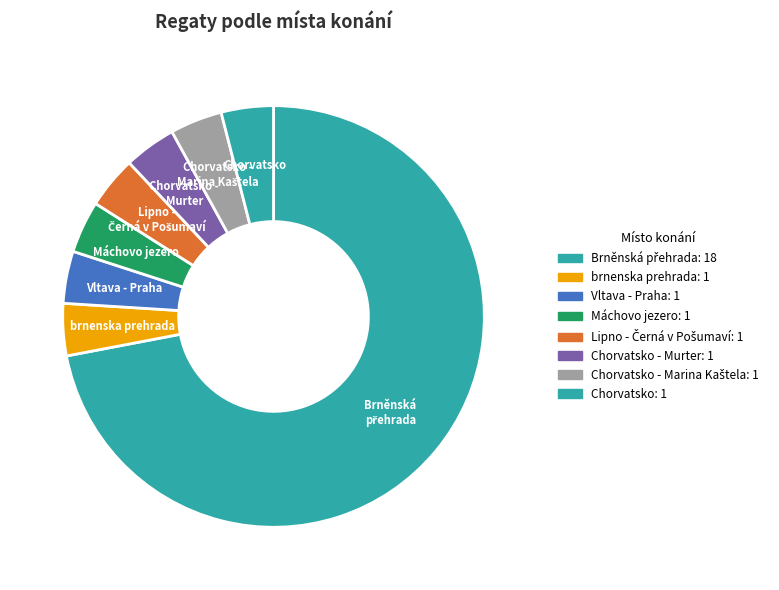

Does Máchovo jezero account for over 50% of the chart?

No